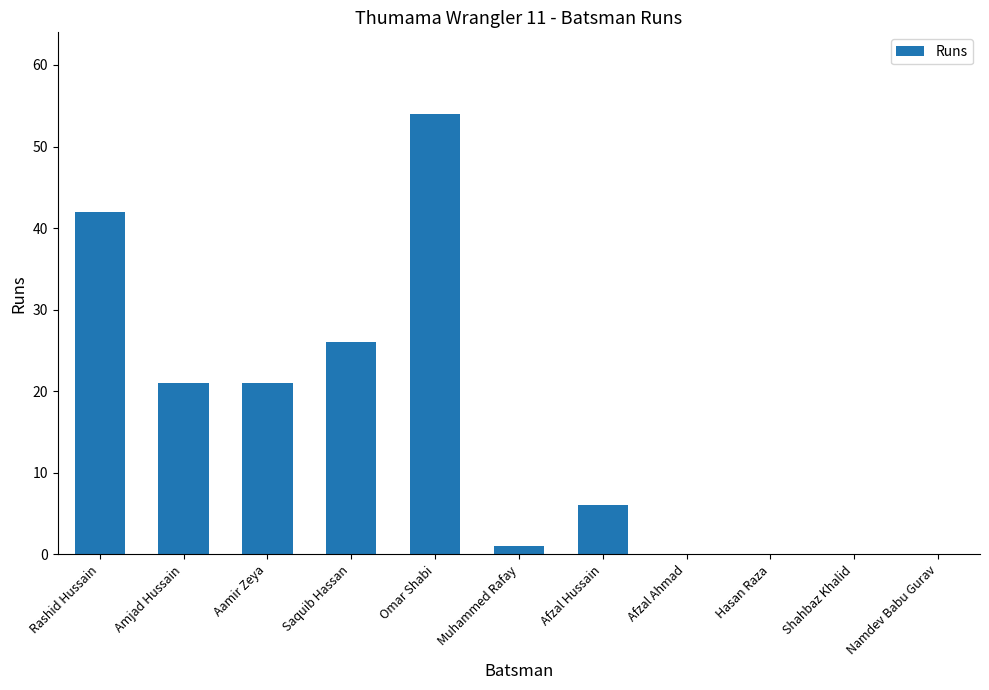

What is the approximate value at Rashid Hussain, to the nearest 5?

40